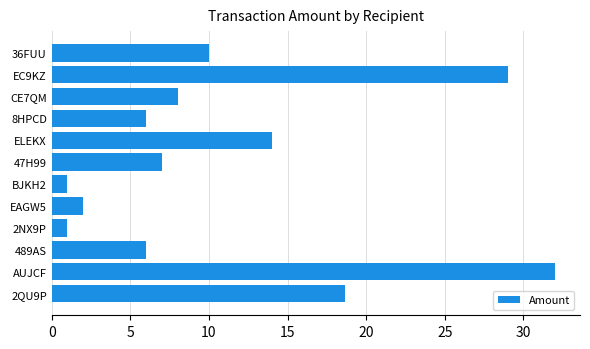

How many distinct data groups are displayed?

1